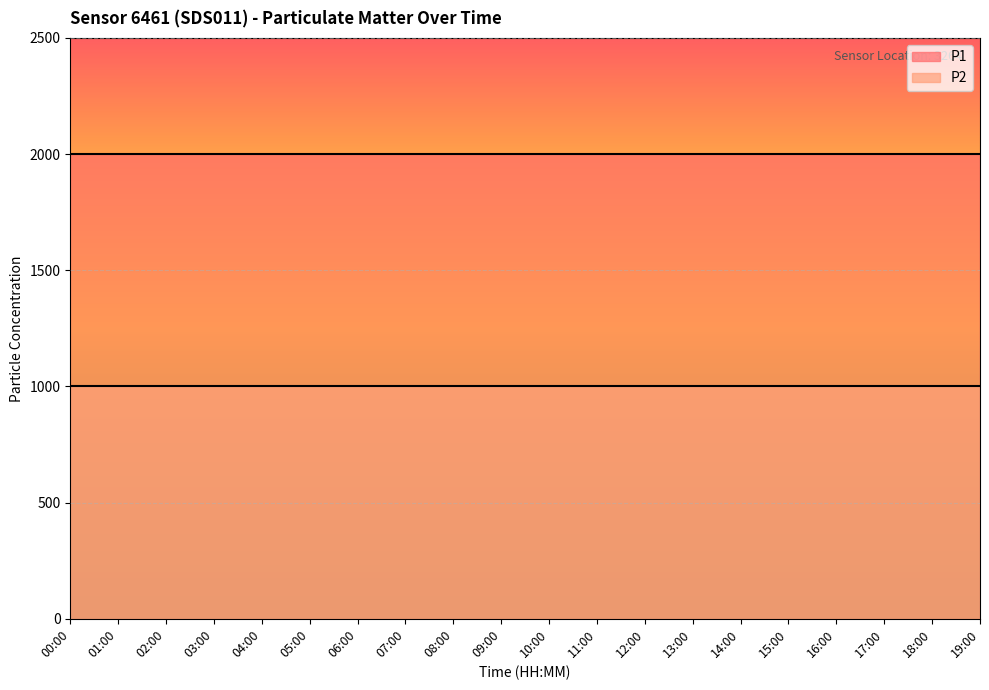

The value of P1 at 15:00 is 1999.9. True or false?

True